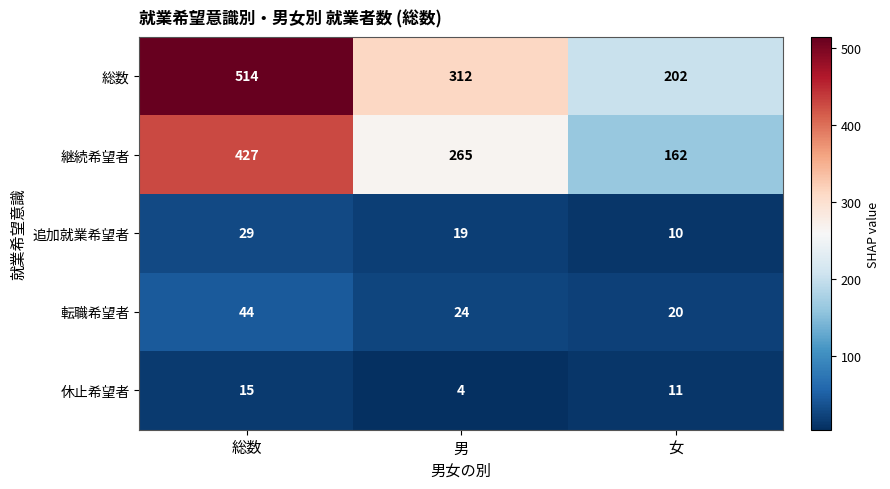

What is the difference between the second highest and minimum values in the 転職希望者 series?

4